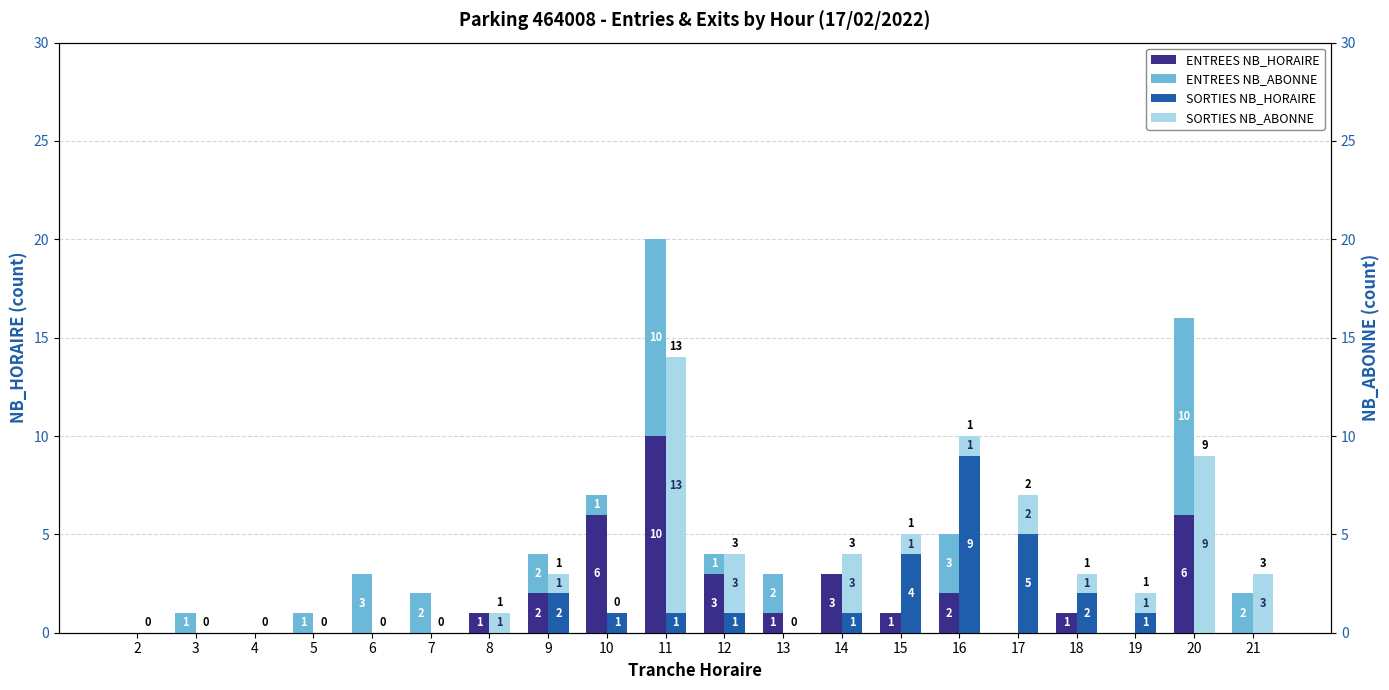

True or false: ENTREES NB_ABONNE has a value of 1 at 5.

True